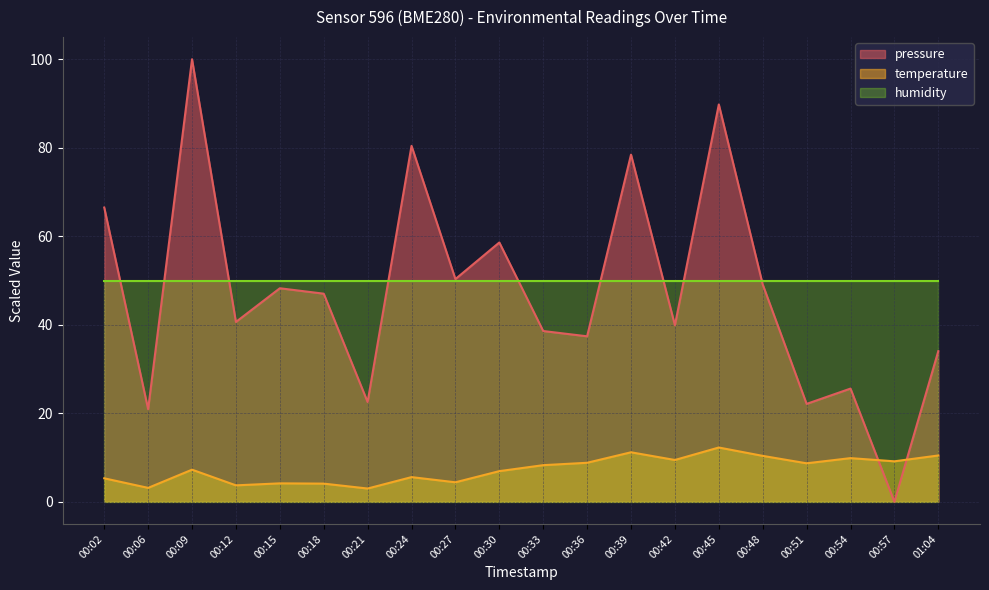

What is the sum of the pressure values at 00:02 and 00:27?

116.8